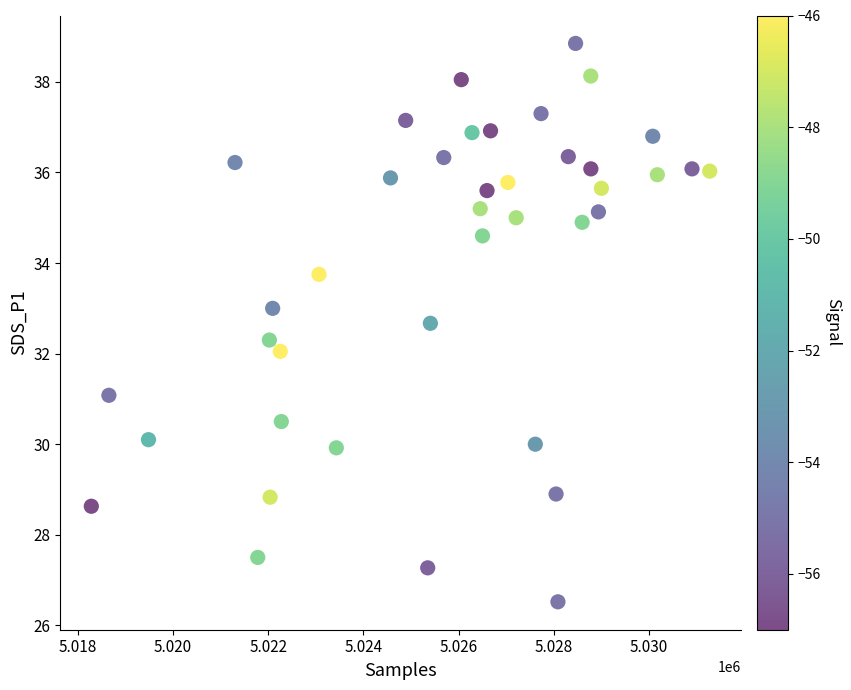

What is the range of Y values (max minus min)?

12.3